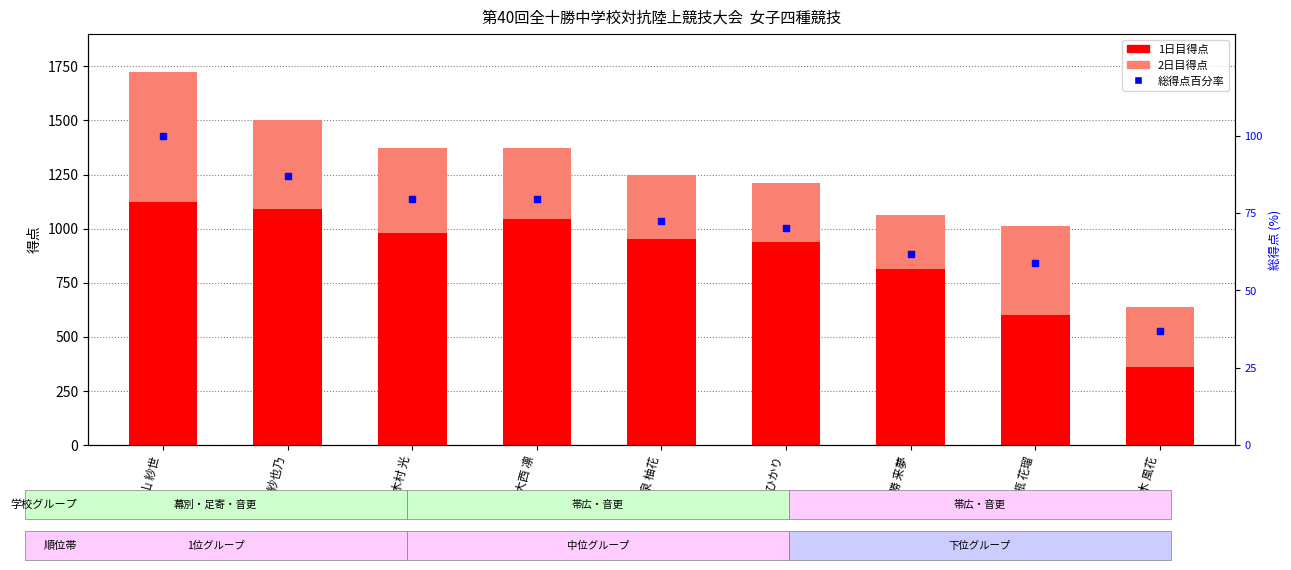

Which series has the largest Y range (max minus min)?

1日目得点